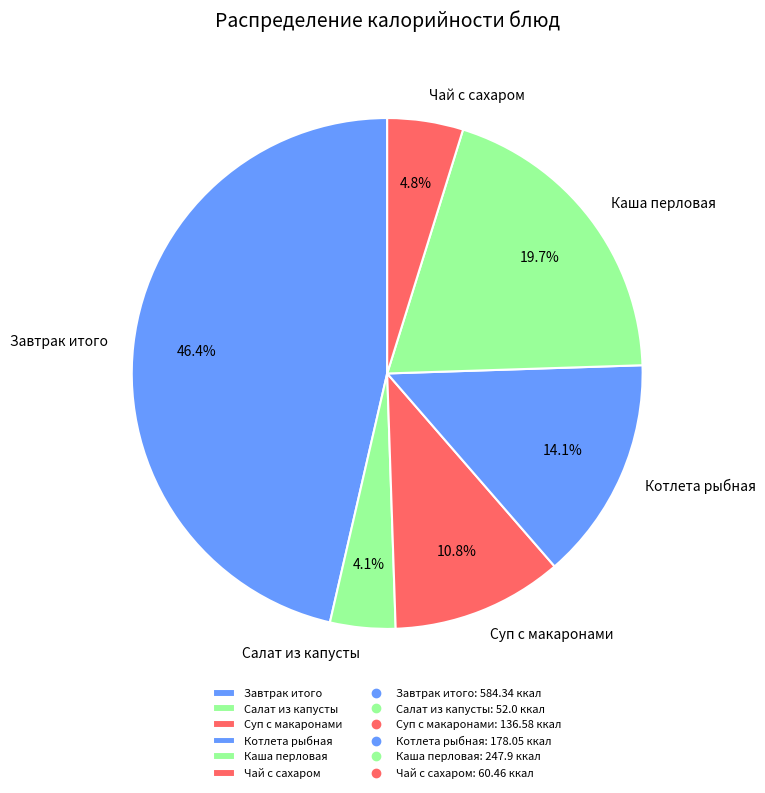

What percentage is NOT represented by Суп с макаронами?

89.2%